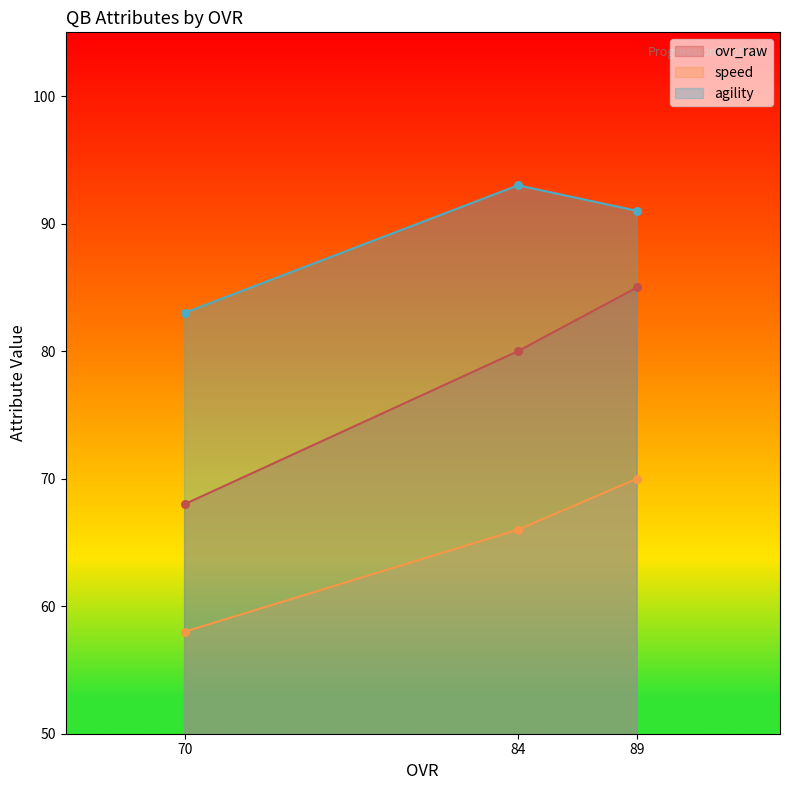

Which series has the widest spread of Y values?

ovr_raw